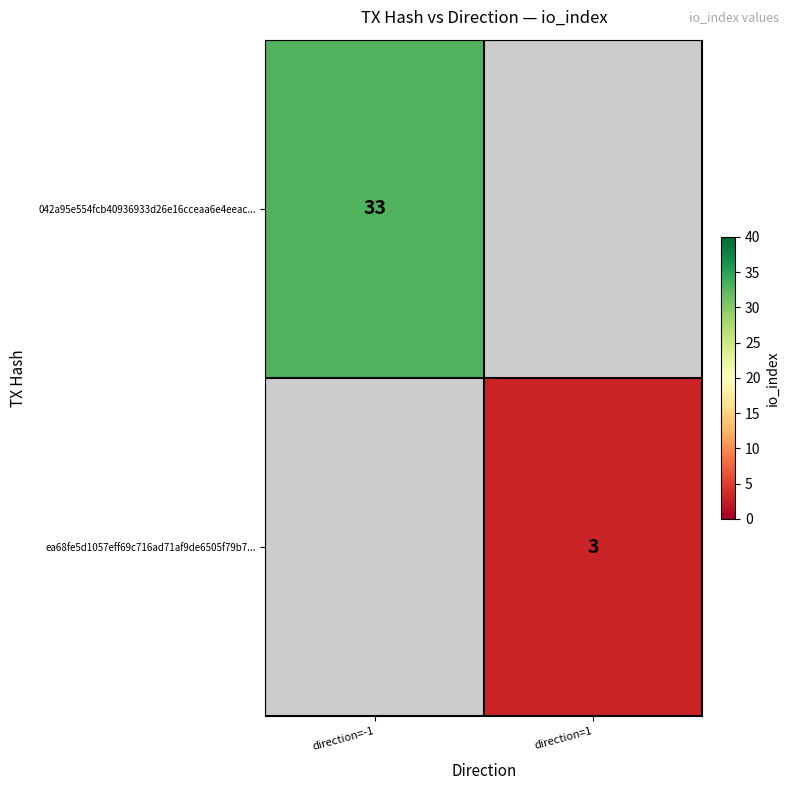

Is it true that ea68fe5d1057eff69c716ad71af9de6505f79b7... equals 5 at direction=1?

False